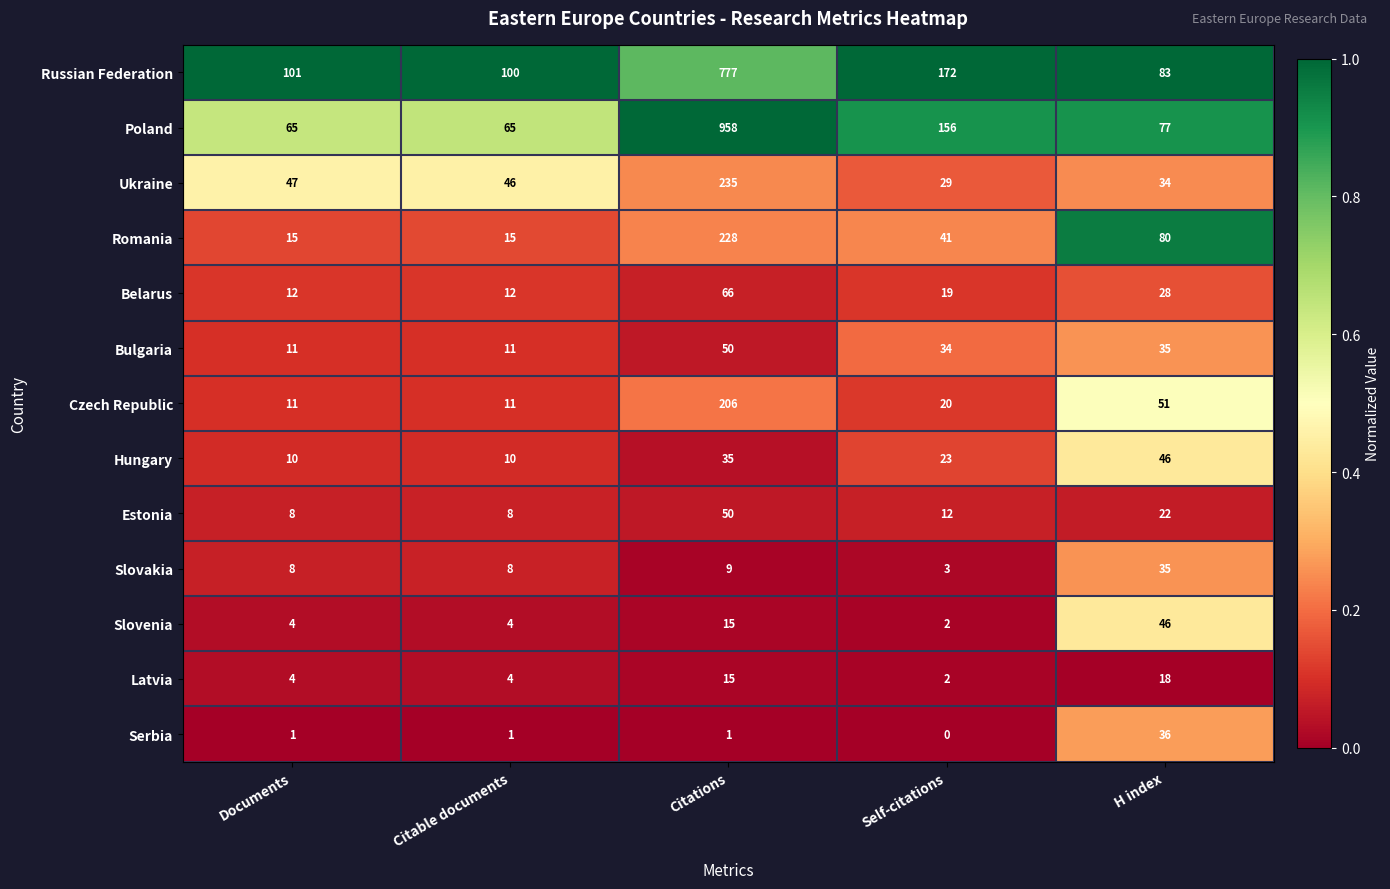

True or false: Hungary has a value of 46 at H index.

True